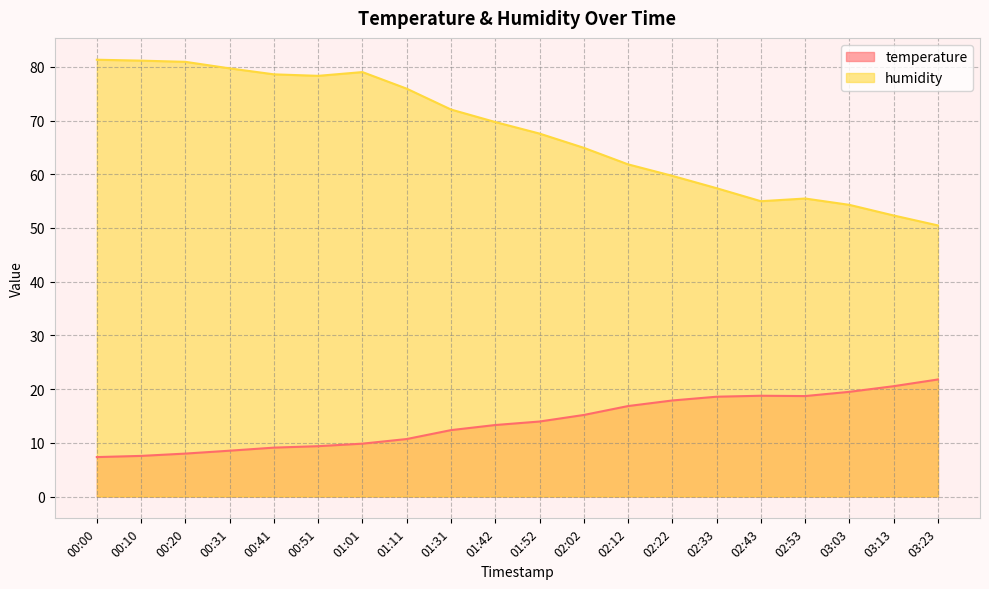

Where does the humidity series first go above 69?

00:00